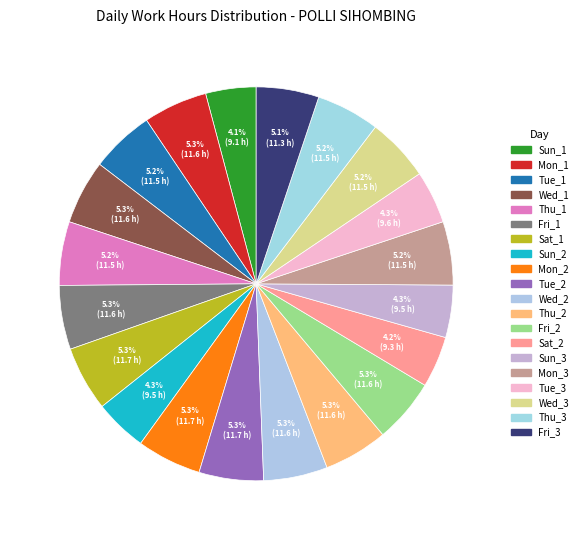

To the nearest percent, what portion does Thu_1 represent?

5%